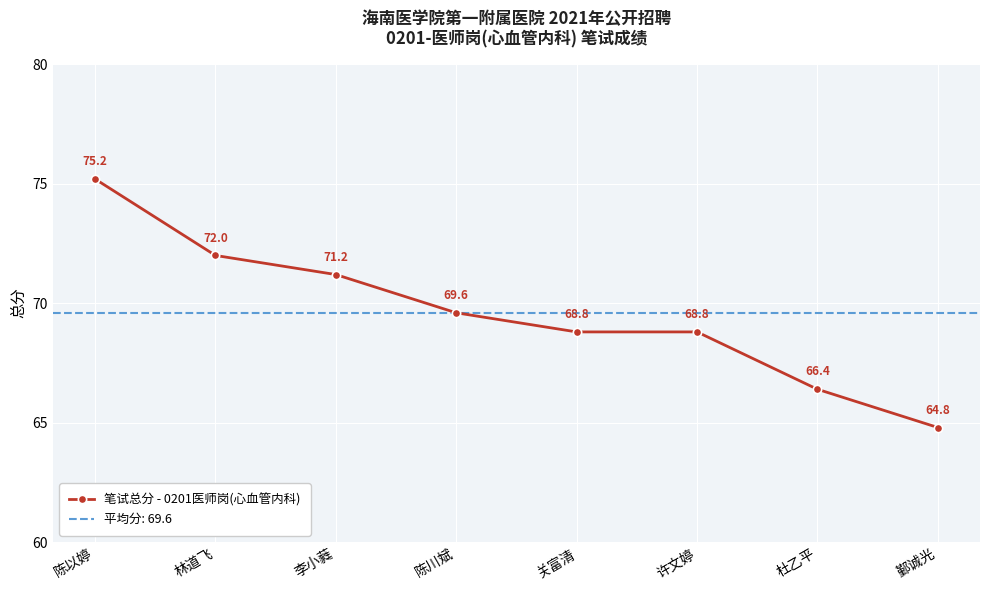

The chart shows a value of 66.4 at 杜乙平. True or false?

True